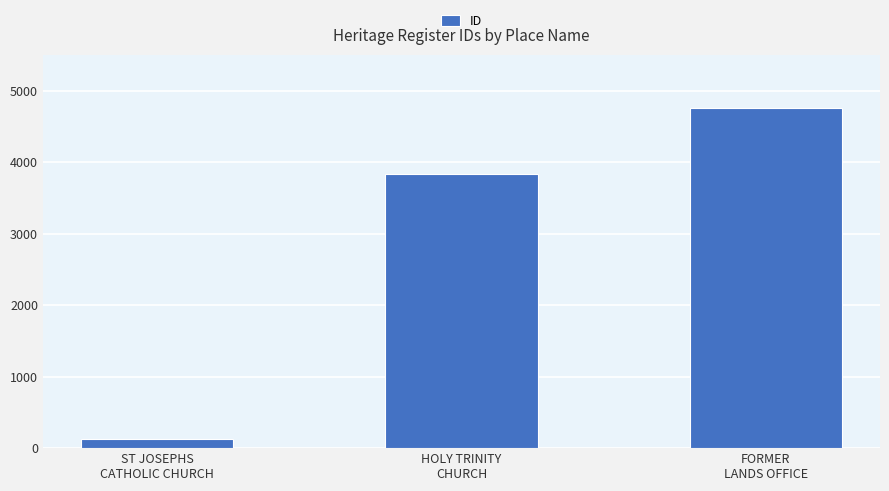

Reading left to right, list all the values displayed in this chart.

122	3827	4753